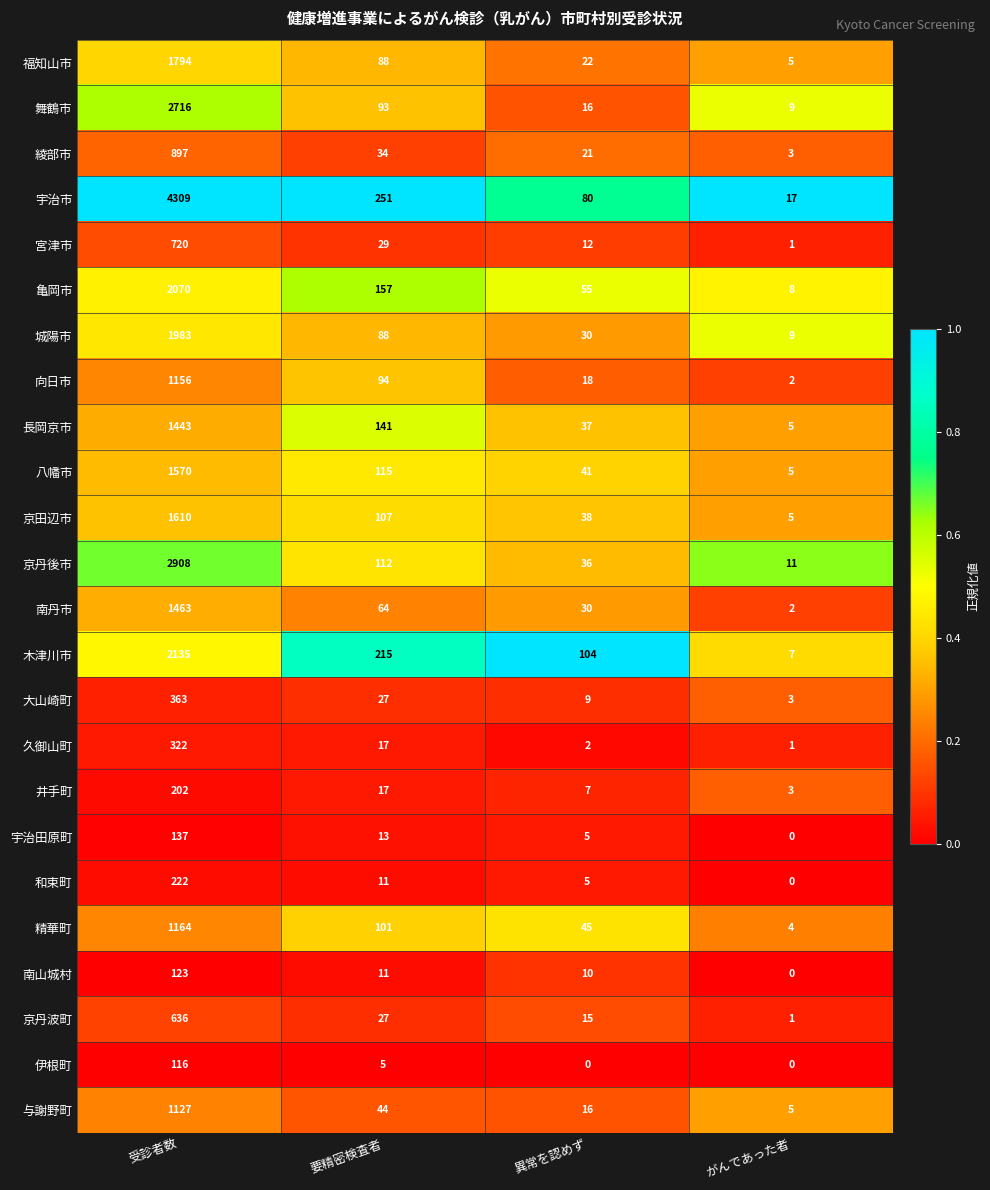

Which series has the largest total across all categories?

宇治市